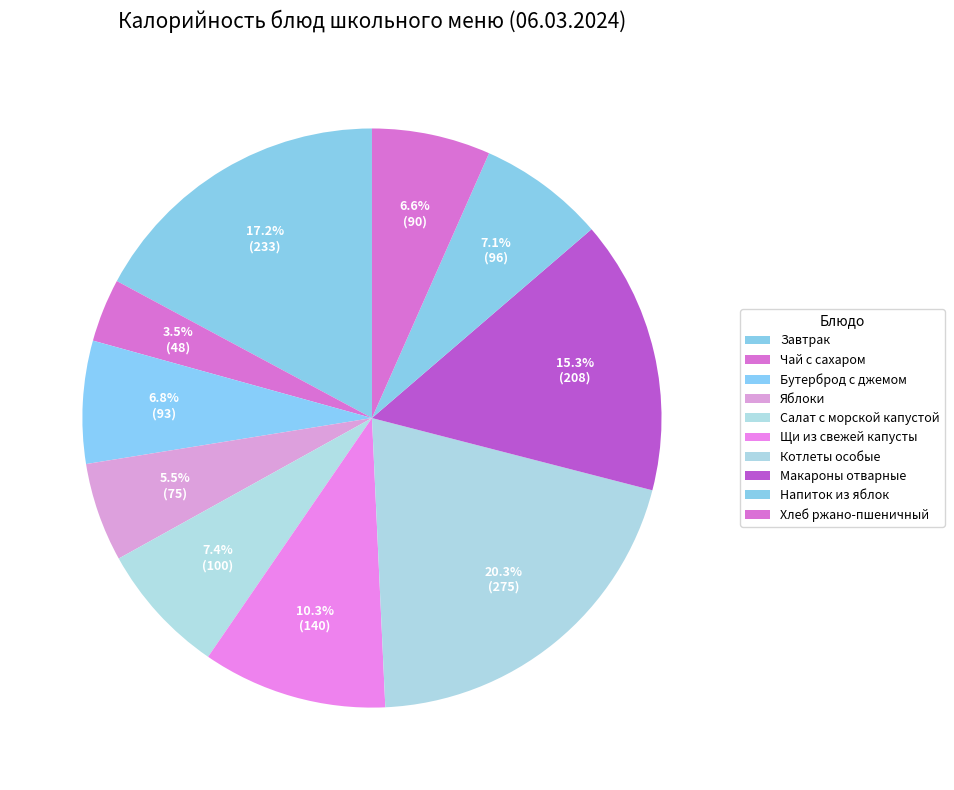

Count the number of slices in the pie.

10